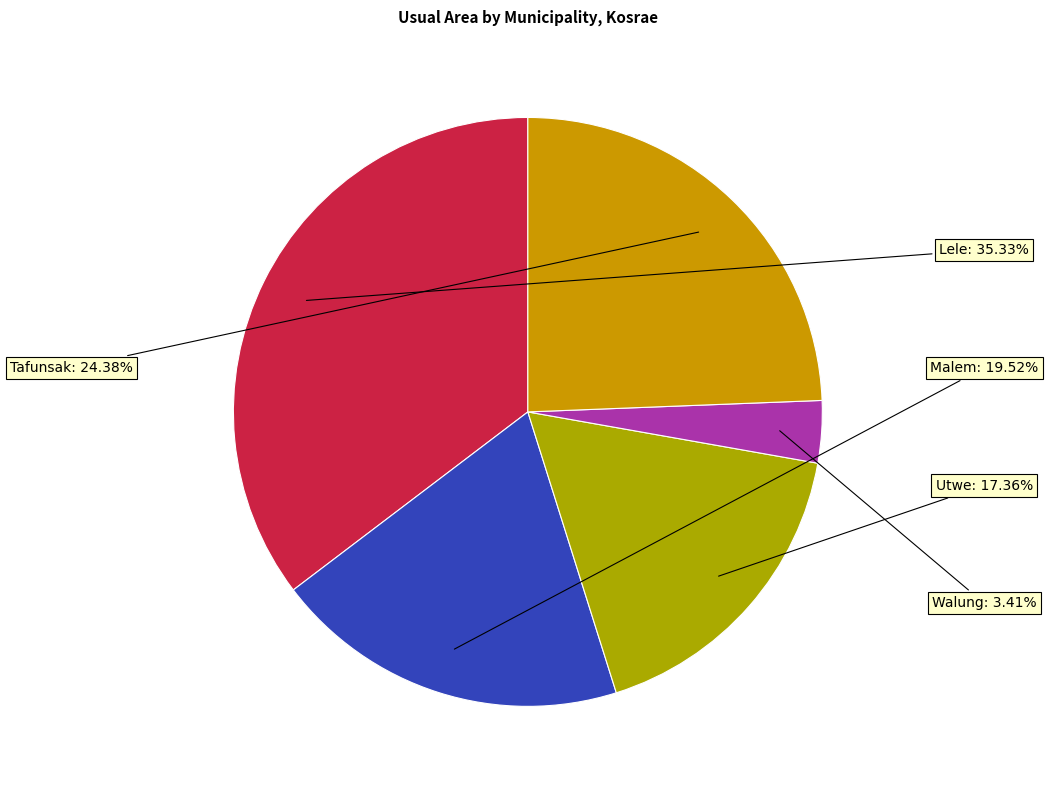

How many slices are in this pie chart?

5